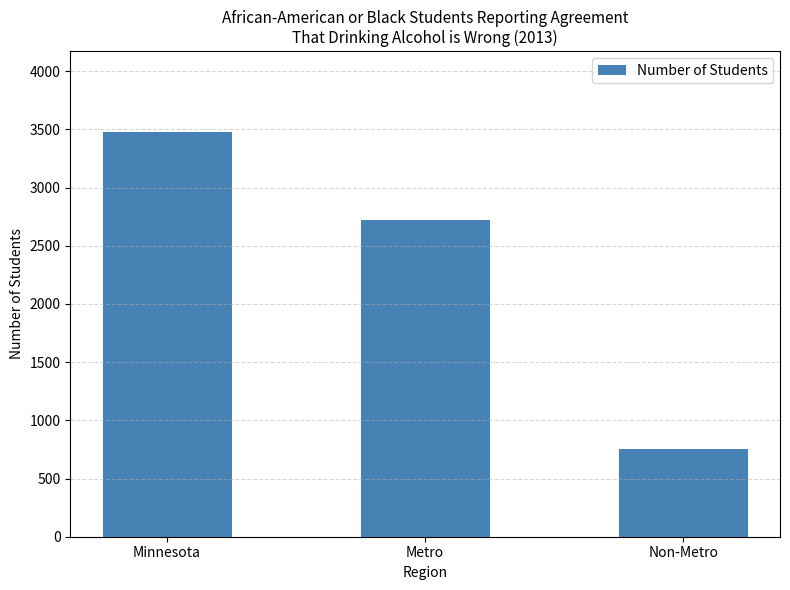

What is the difference between the maximum and minimum values?

2724